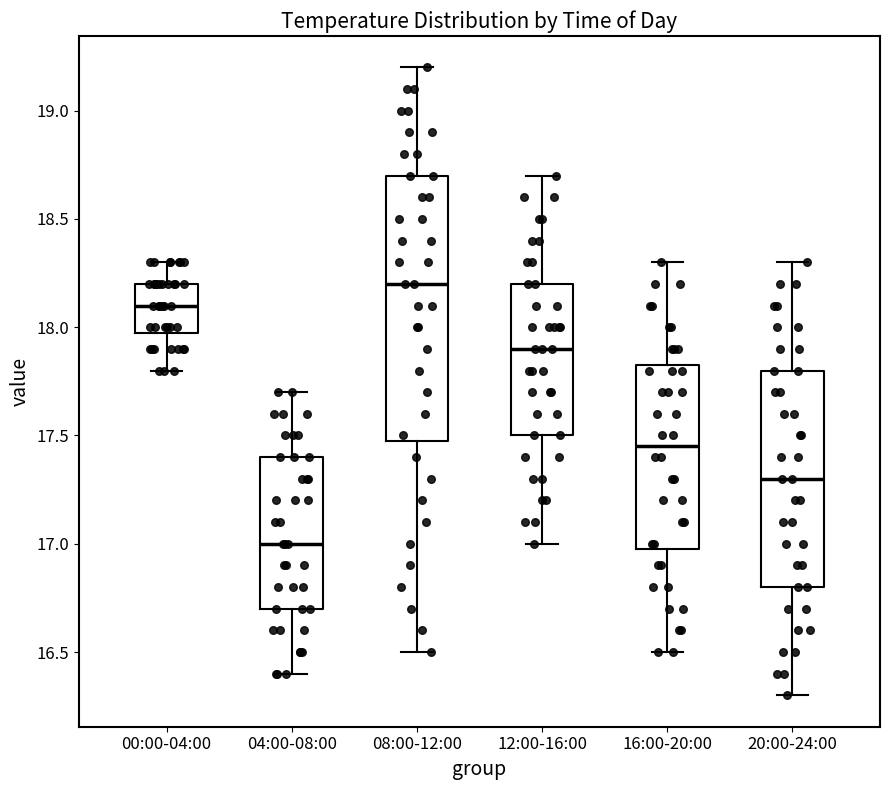

Which box is the tallest, from its lower edge to its upper edge?

08:00-12:00